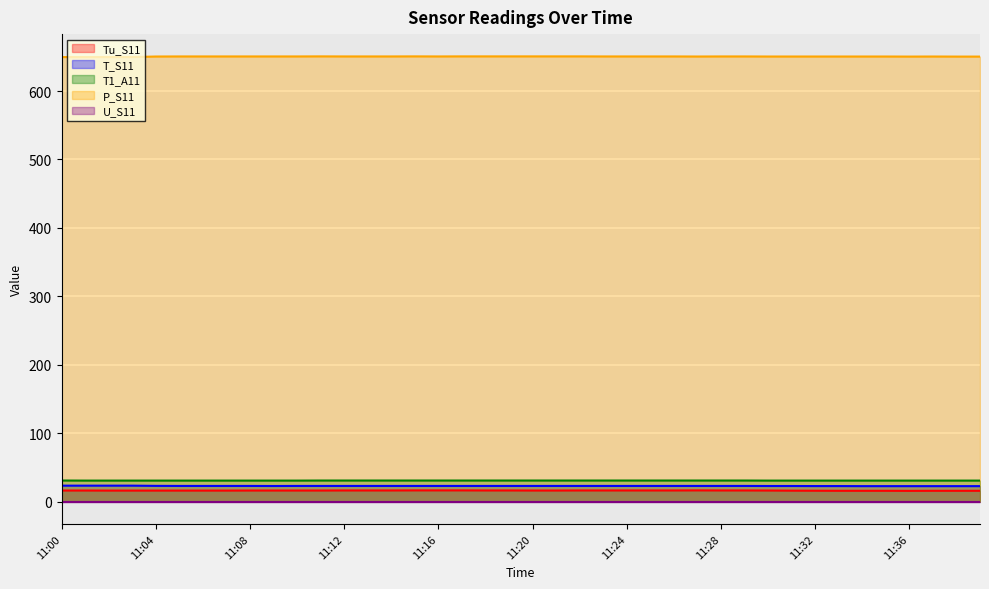

True or false: T_S11 and P_S11 cross at least once.

False